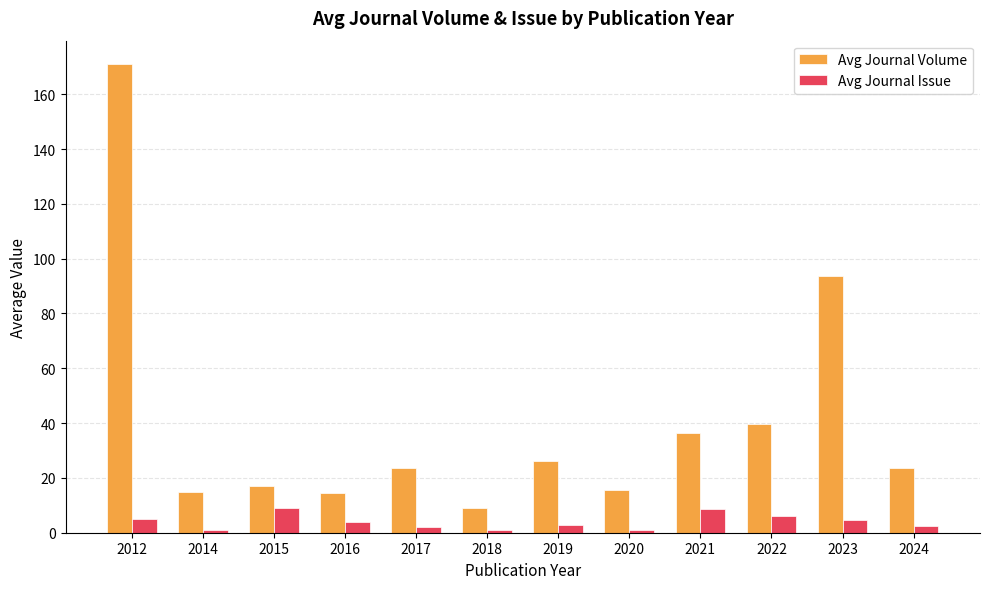

True or false: Avg Journal Issue has a value of 9.0 at 2015.

True